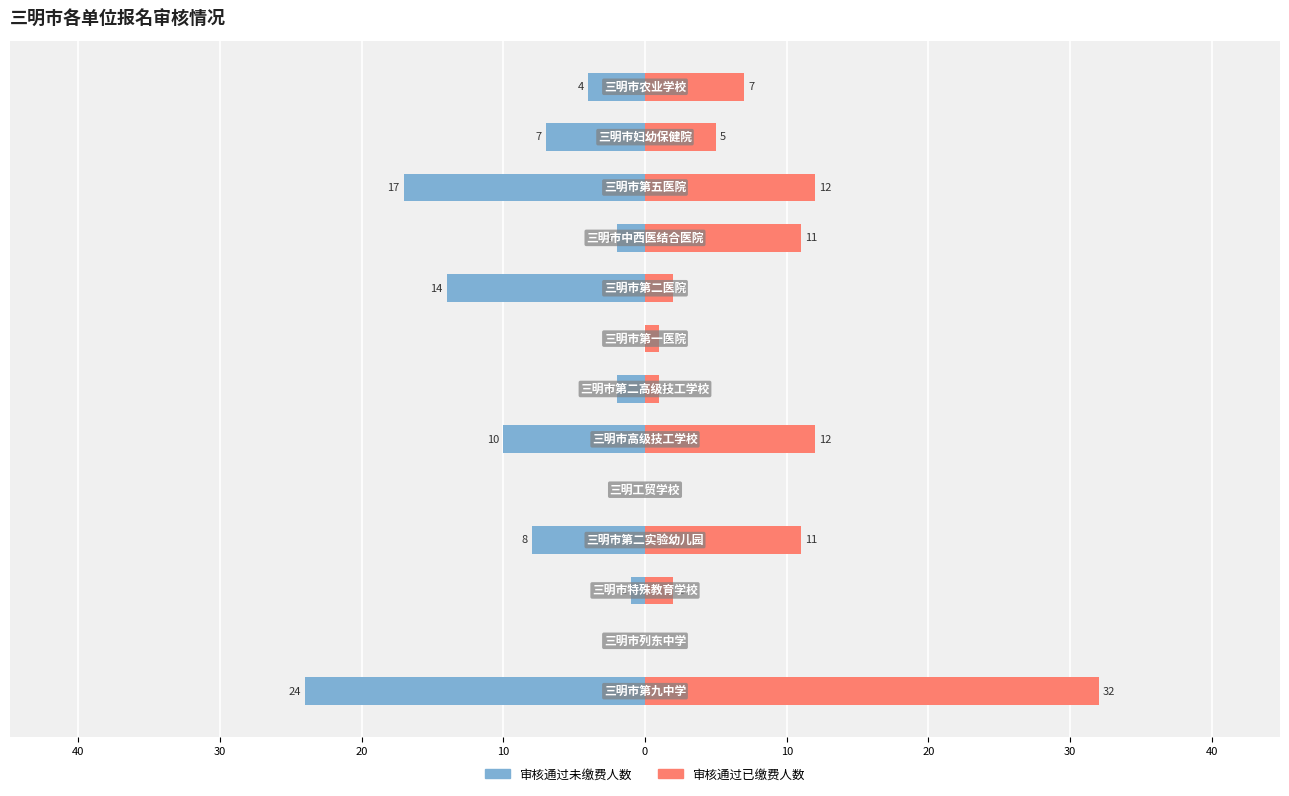

Which series has the largest total across all categories?

审核通过已缴费人数